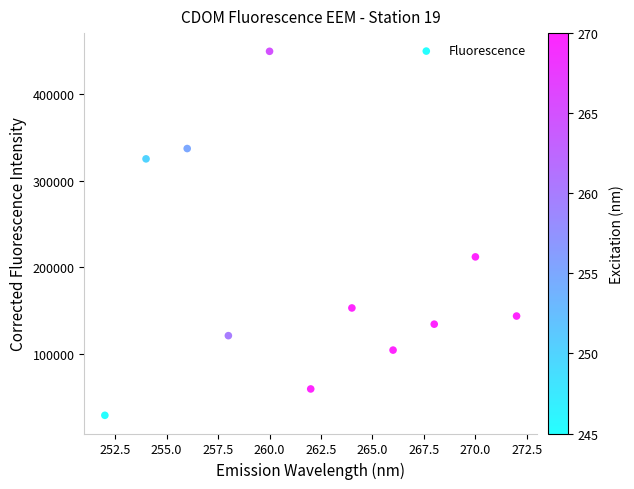

What is the average X value?

262.0